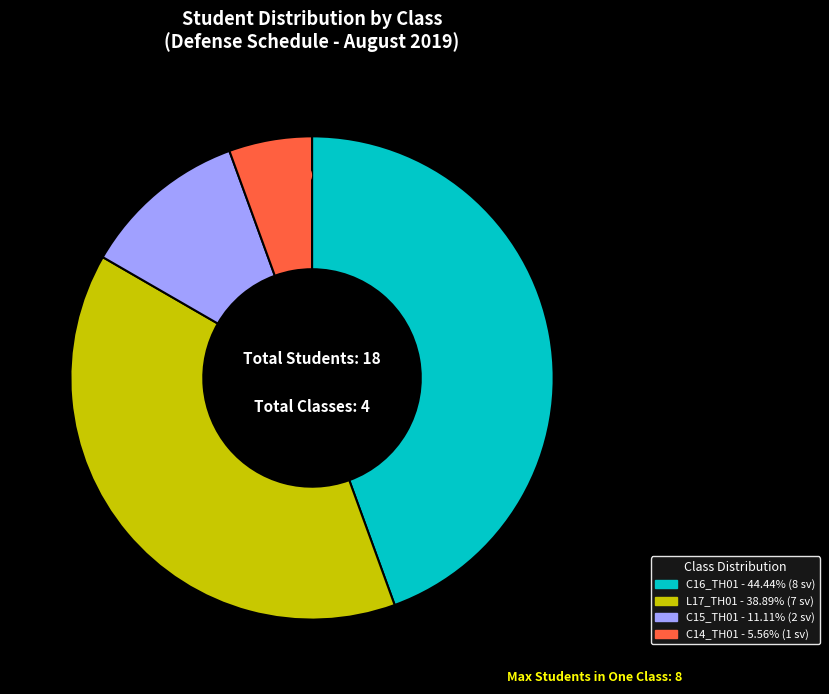

True or false: C14_TH01 accounts for 12% of the total.

False